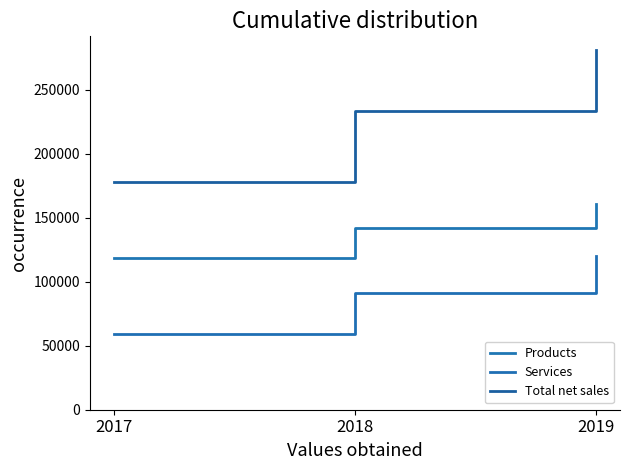

What is the sum of the Total net sales values at 2018 and 2019?

513409